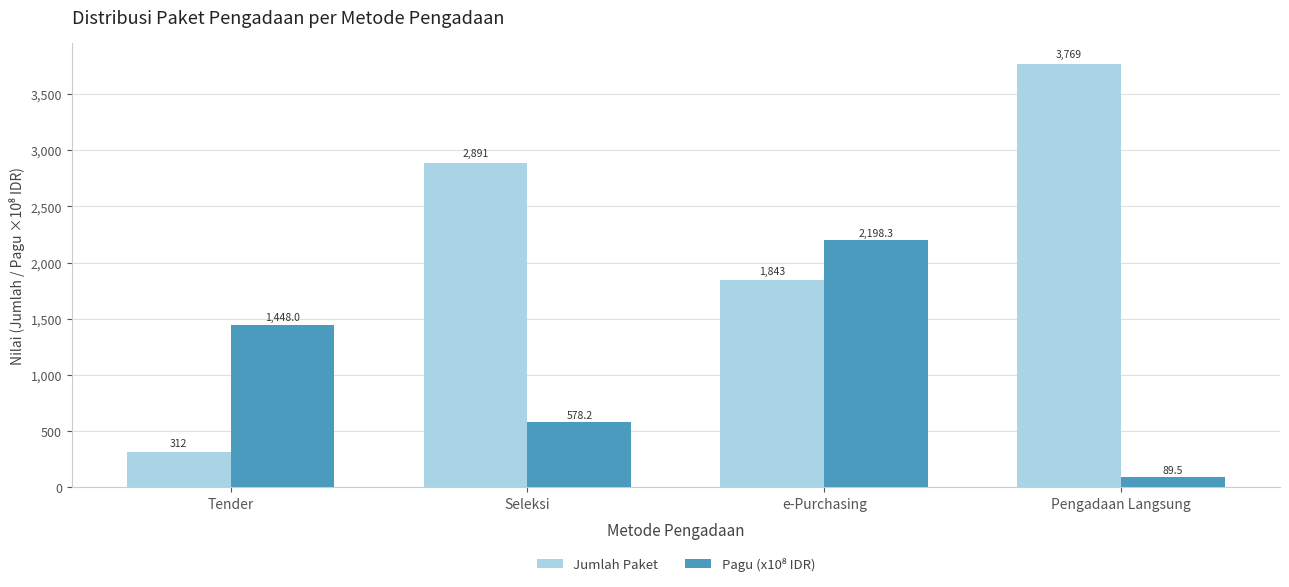

What is the sum of the Jumlah Paket values at e-Purchasing and Pengadaan Langsung?

5612.0